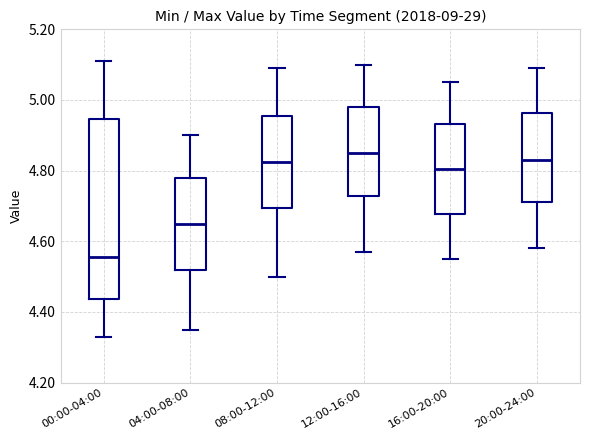

Reading left to right, transcribe this box plot: for each box, give where its median line is, the range the box spans, and where its two whiskers end, as read against the y-axis. The values are not printed on the chart, so give them approximately, as read against the axis.

00:00-04:00: median 4.56, box 4.44 to 4.94, whiskers 4.34 to 5.12
04:00-08:00: median 4.66, box 4.52 to 4.78, whiskers 4.36 to 4.90
08:00-12:00: median 4.82, box 4.70 to 4.96, whiskers 4.50 to 5.10
12:00-16:00: median 4.86, box 4.72 to 4.98, whiskers 4.58 to 5.10
16:00-20:00: median 4.80, box 4.68 to 4.94, whiskers 4.56 to 5.06
20:00-24:00: median 4.84, box 4.72 to 4.96, whiskers 4.58 to 5.10